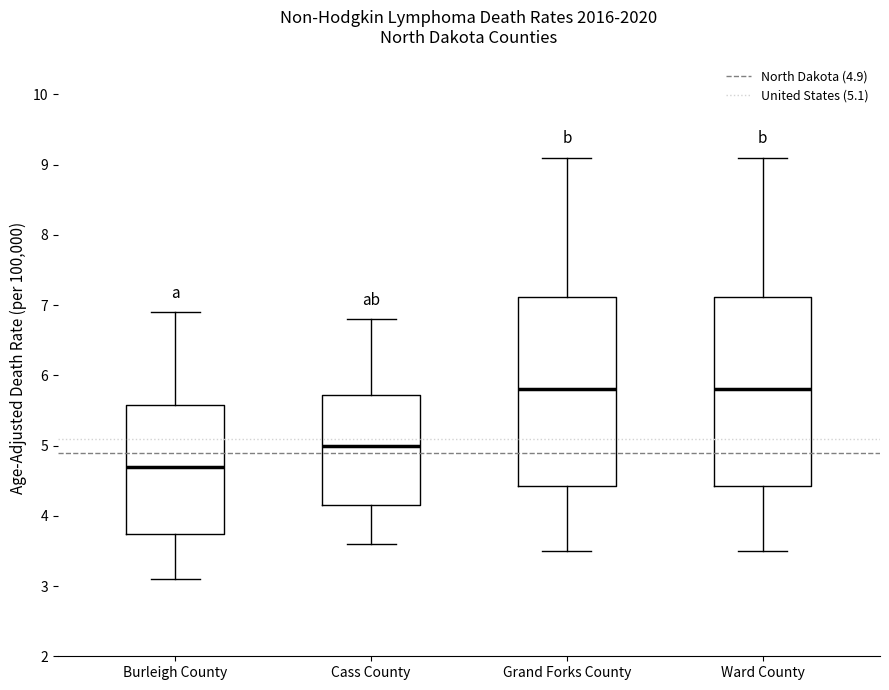

Where does the median line of the box for Cass County sit on the y-axis? The values are not printed on the chart, so give them approximately, as read against the axis.

5.0